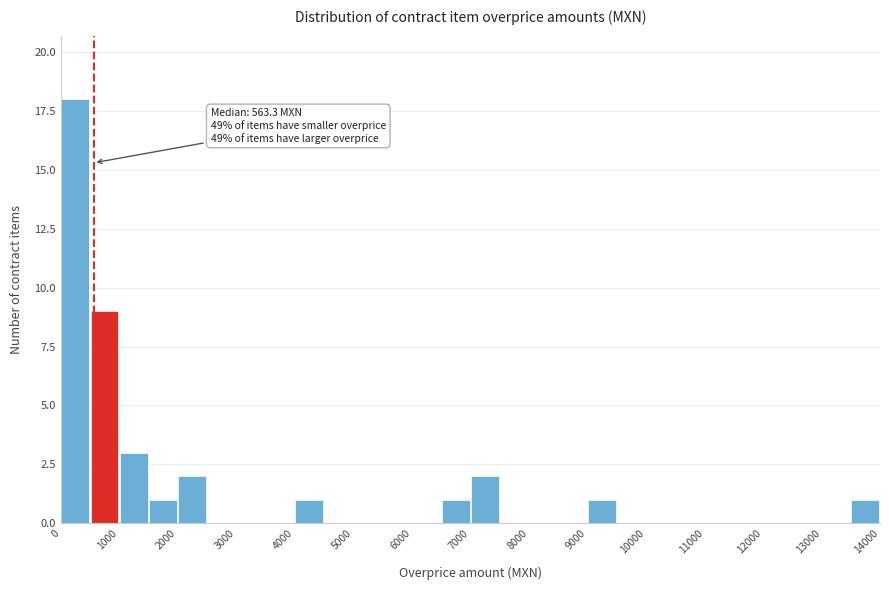

Over which range of the x-axis is the bar tallest?

0 to 500